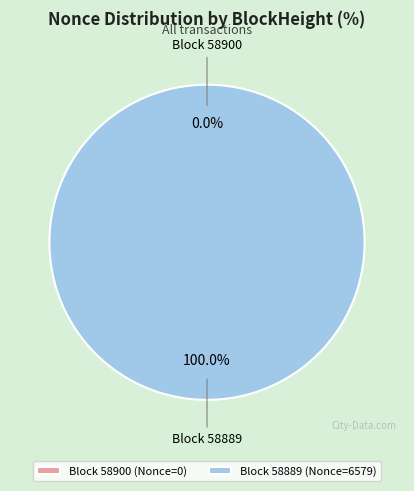

Combined, do 58900 and 58889 account for over 50%?

Yes